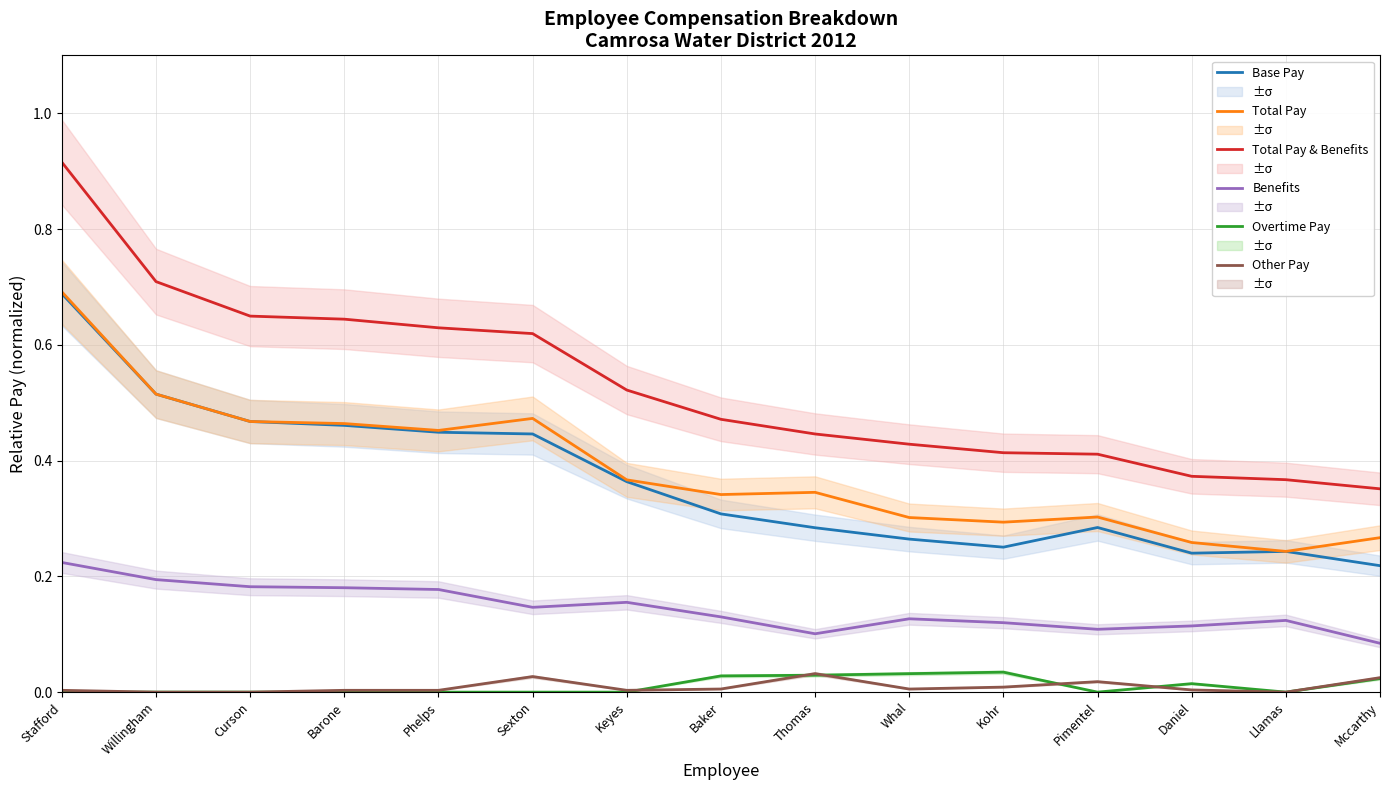

What is the label of the 7th point from the right?

Thomas